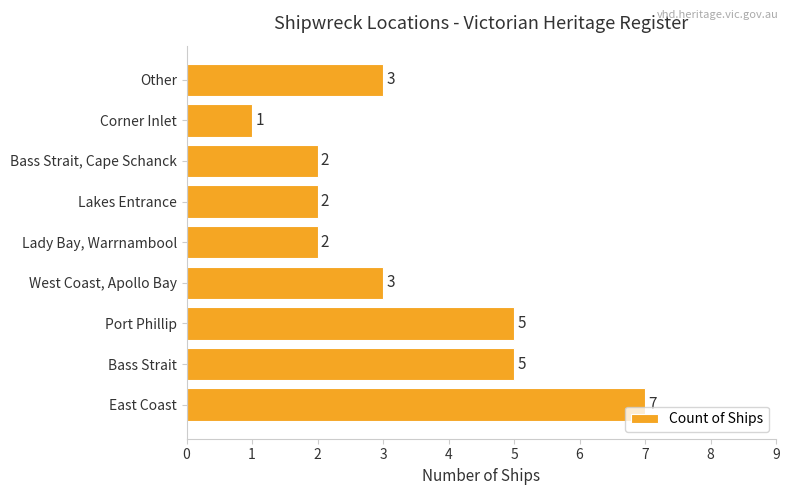

What is the change in value from Bass Strait to Corner Inlet?

-4